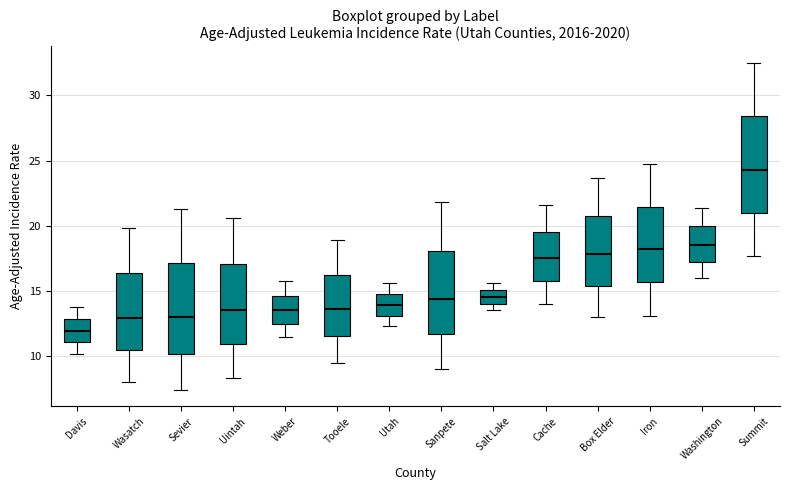

Reading left to right, read every box against the y-axis: the position of its median line, the range the box covers, and the ends of its whiskers. The values are not printed on the chart, so give them approximately, as read against the axis.

Davis: median 12.0, box 11.0 to 13.0, whiskers 10.0 to 14.0
Wasatch: median 13.0, box 10.5 to 16.5, whiskers 8.0 to 20.0
Sevier: median 13.0, box 10.0 to 17.0, whiskers 7.5 to 21.5
Uintah: median 13.5, box 11.0 to 17.0, whiskers 8.5 to 20.5
Weber: median 13.5, box 12.5 to 14.5, whiskers 11.5 to 16.0
Tooele: median 13.5, box 11.5 to 16.5, whiskers 9.5 to 19.0
Utah: median 14.0, box 13.0 to 15.0, whiskers 12.5 to 15.5
Sanpete: median 14.5, box 11.5 to 18.0, whiskers 9.0 to 22.0
Salt Lake: median 14.5, box 14.0 to 15.0, whiskers 13.5 to 15.5
Cache: median 17.5, box 16.0 to 19.5, whiskers 14.0 to 21.5
Box Elder: median 18.0, box 15.5 to 21.0, whiskers 13.0 to 23.5
Iron: median 18.0, box 15.5 to 21.5, whiskers 13.0 to 24.5
Washington: median 18.5, box 17.5 to 20.0, whiskers 16.0 to 21.5
Summit: median 24.5, box 21.0 to 28.5, whiskers 17.5 to 32.5